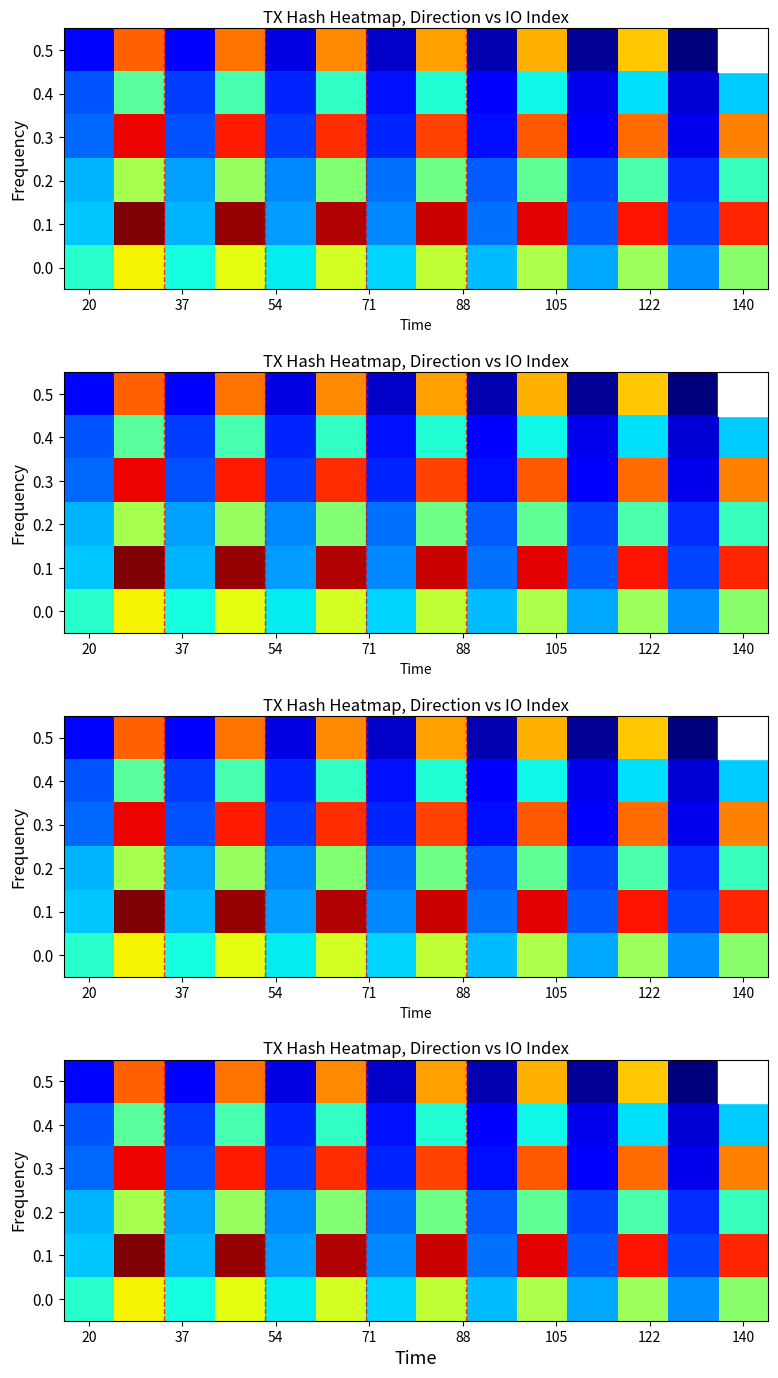

How many distinct data groups are displayed?

6